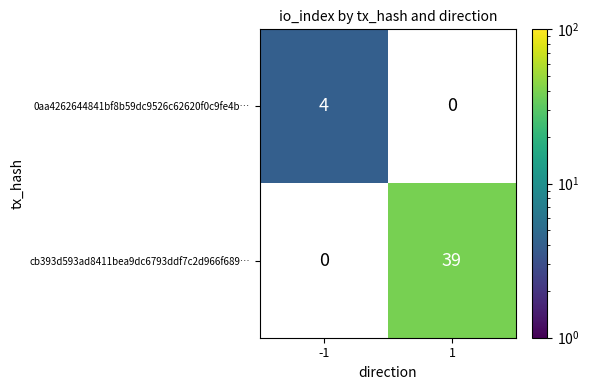

The 0aa4262644841bf8b59dc9526c62620f0c9fe4b… series shows 4 at -1. True or false?

True